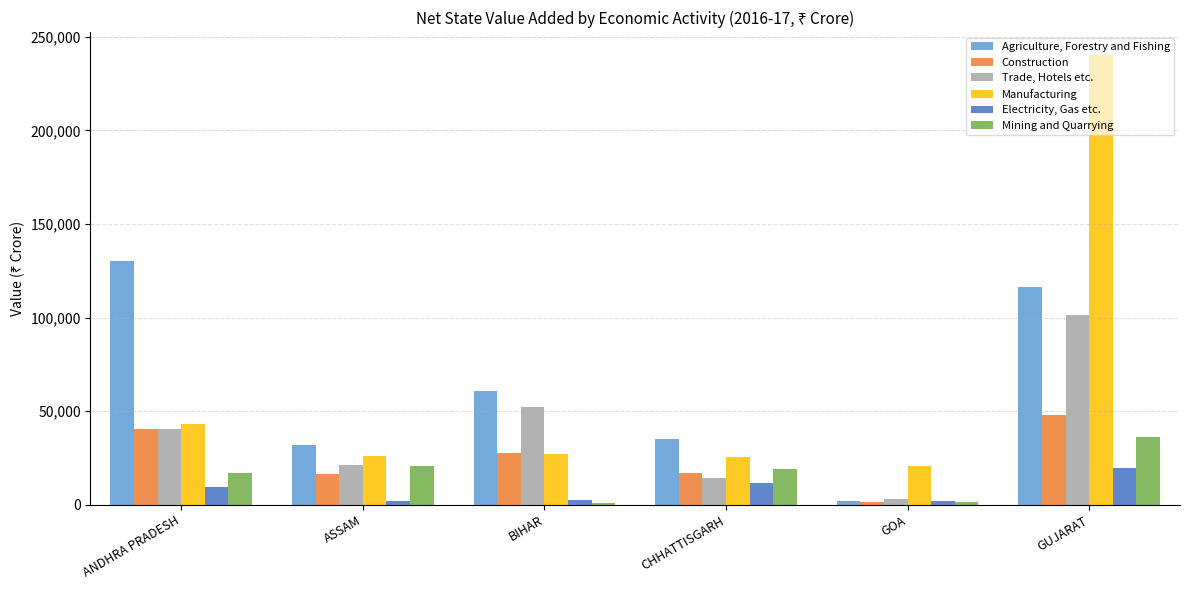

The value of Electricity, Gas etc. at GUJARAT is 19778. True or false?

True